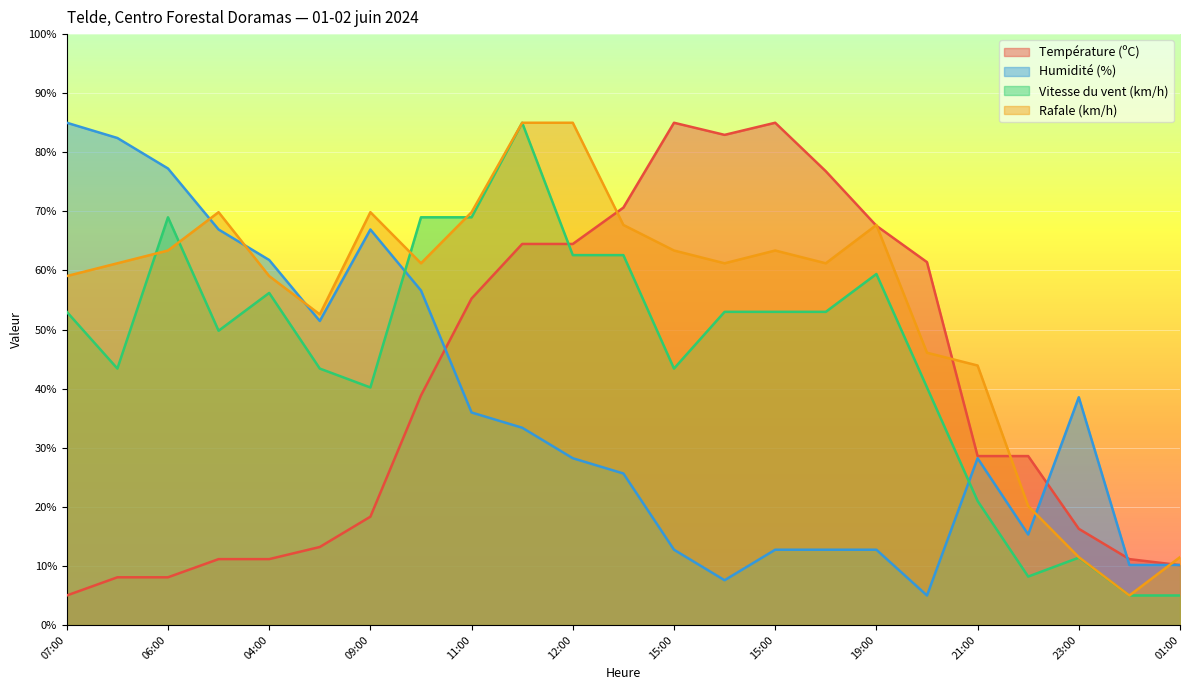

What is the value of the Température (ºC) point at the 7th from the left?

18.3